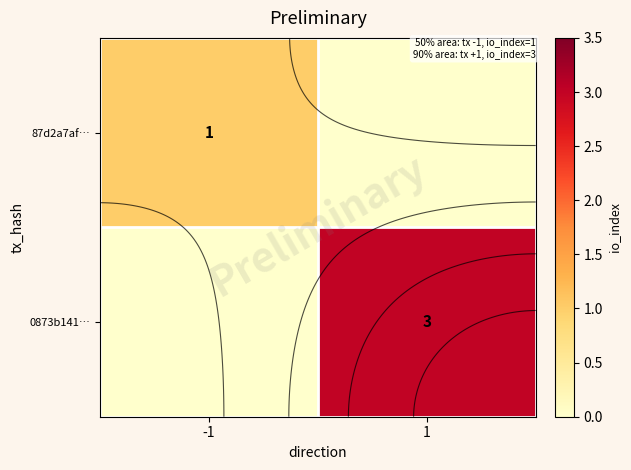

The 0873b141… series shows -1 at -1. True or false?

False